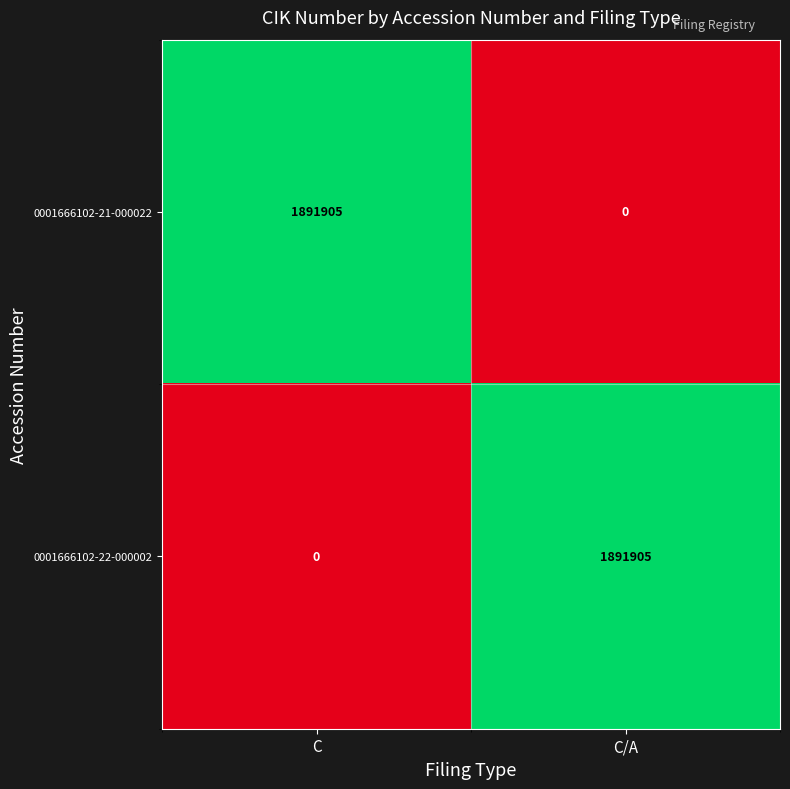

What is the maximum value for 0001666102-22-000002?

1891905